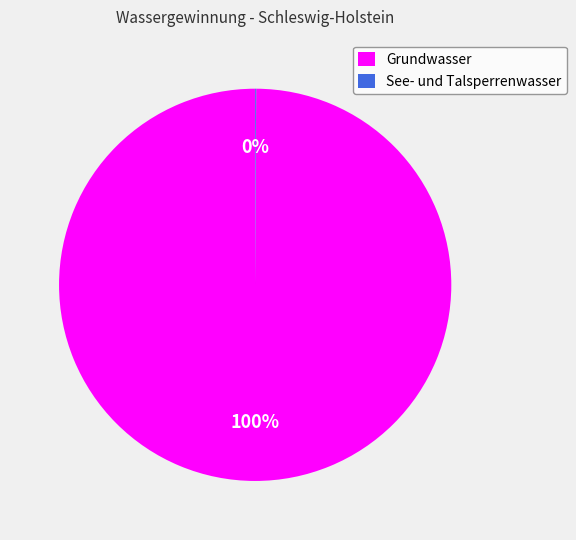

To the nearest percent, what is the difference between the largest and smallest slice percentages?

100%